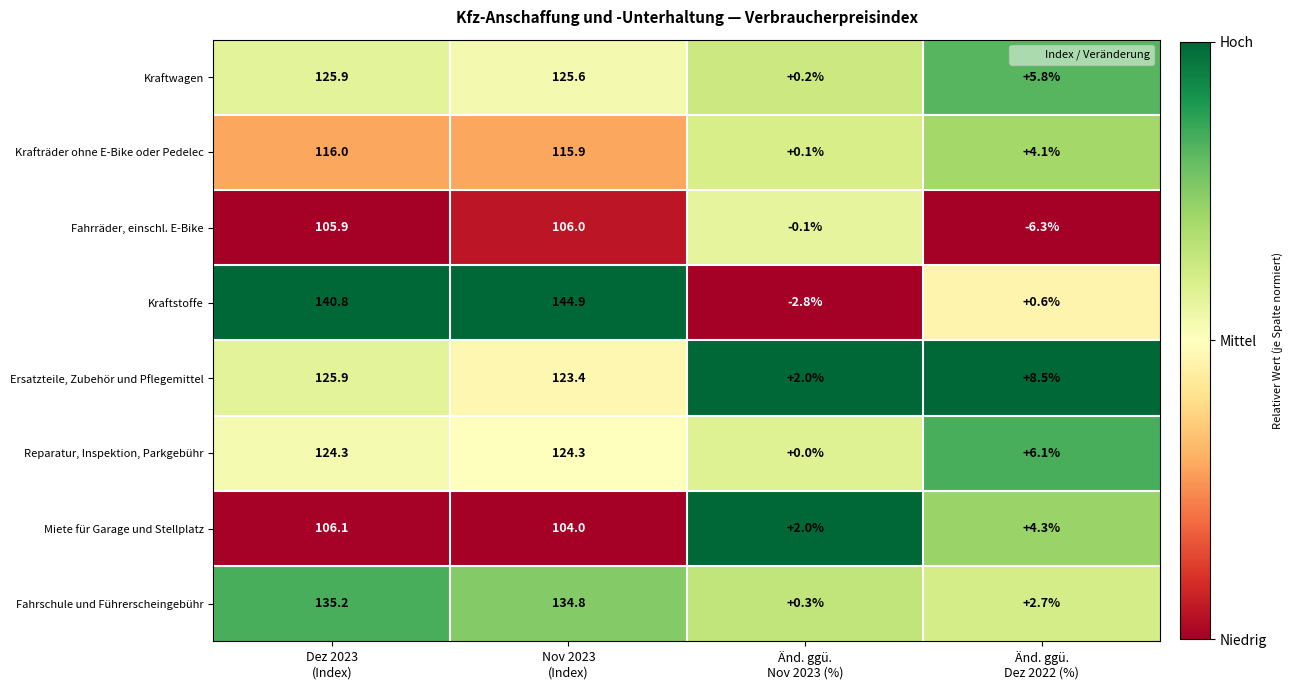

Which series has the widest spread of values?

Kraftstoffe